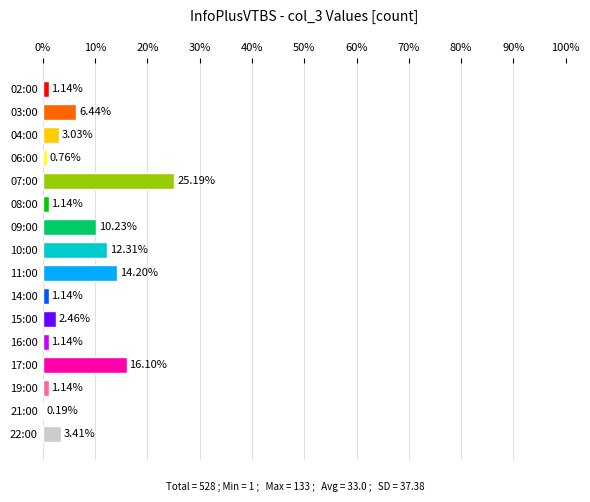

What is the sum of the values at 10:00 and 09:00?

22.5